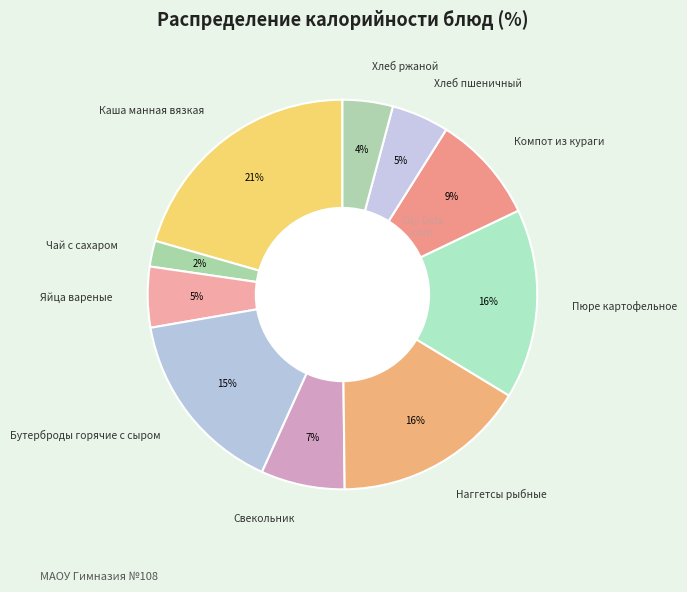

Is it true that Хлеб пшеничный is 17% of the pie?

False